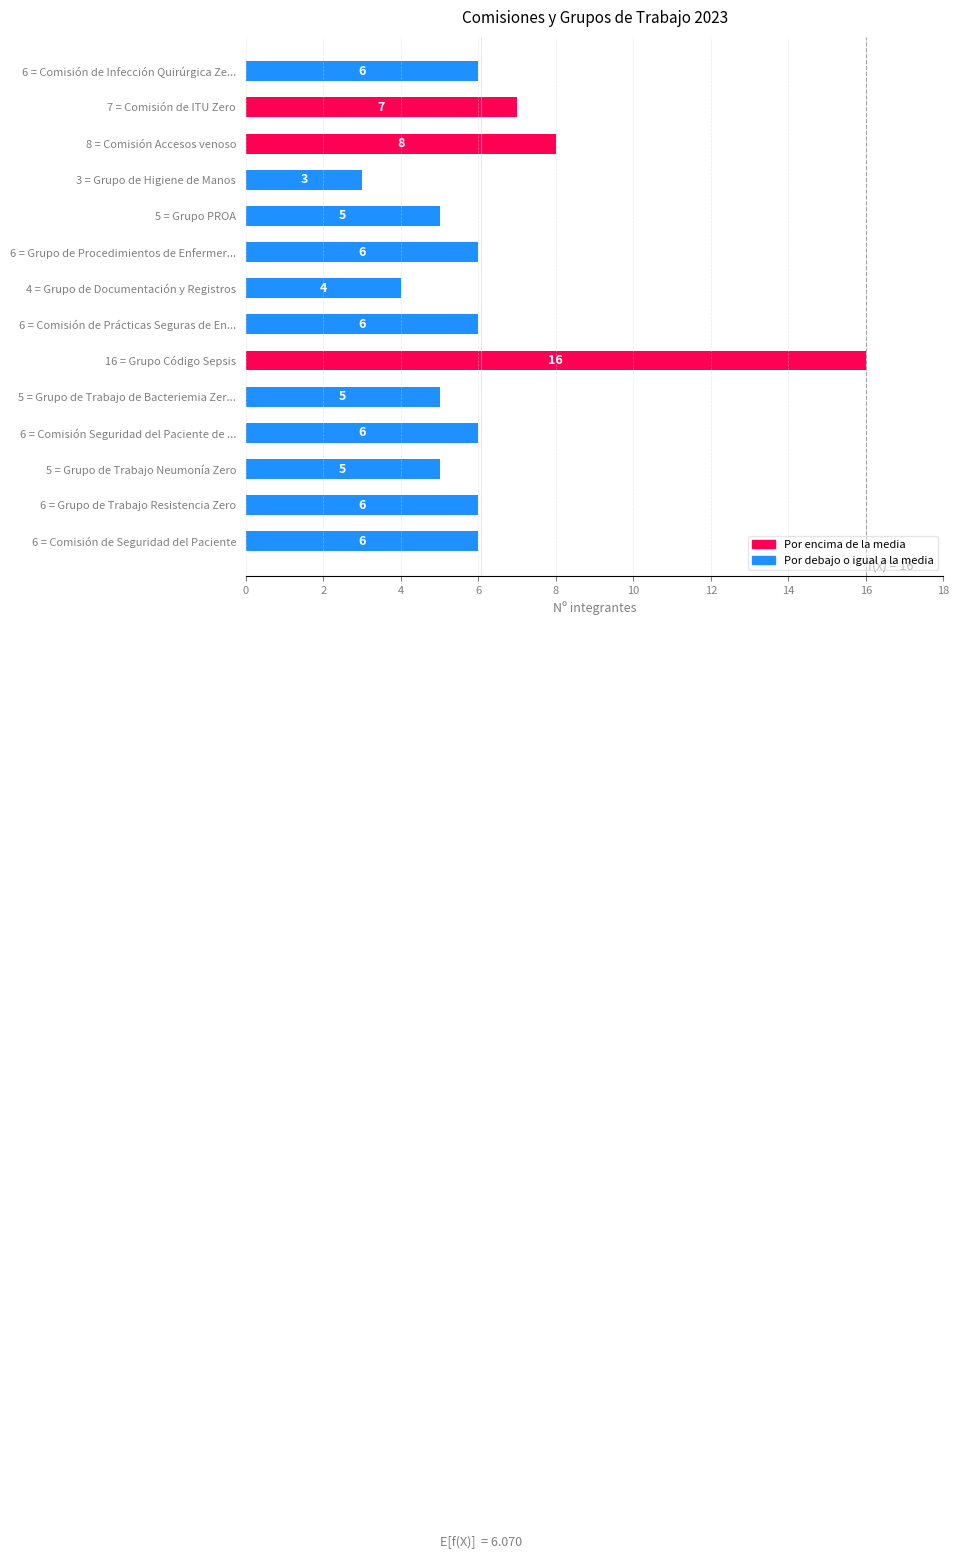

What is the approximate value at 6 = Grupo de Trabajo Resistencia Zero?

6